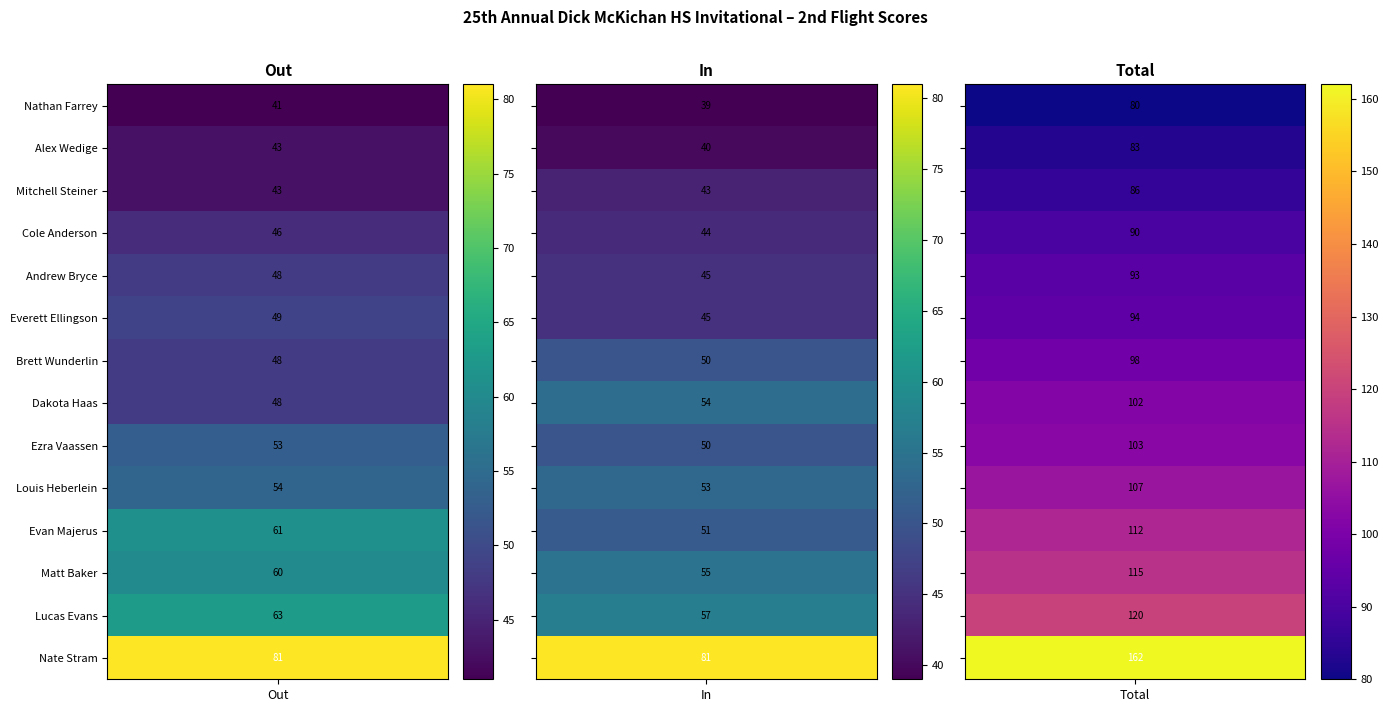

True or false: Nate Stram has a value of 81 at Out.

True